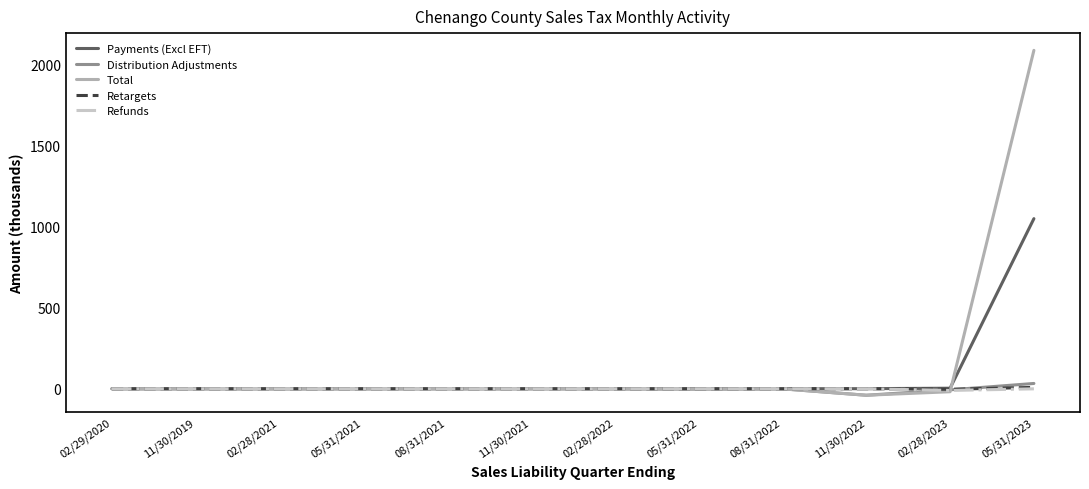

How many categories are shown in the chart?

12